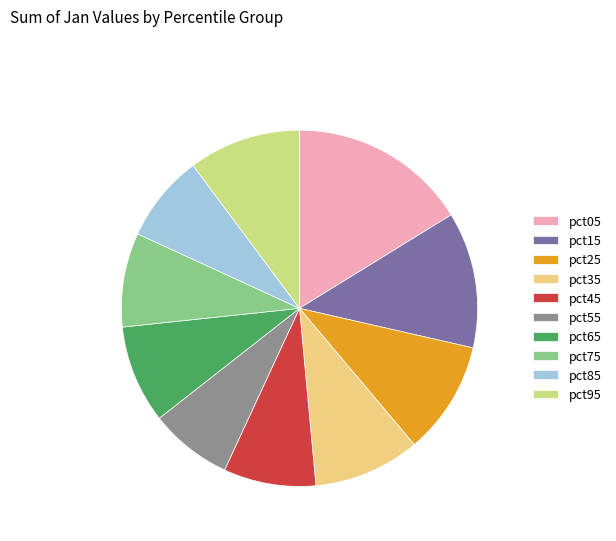

Which slice is the largest?

pct05